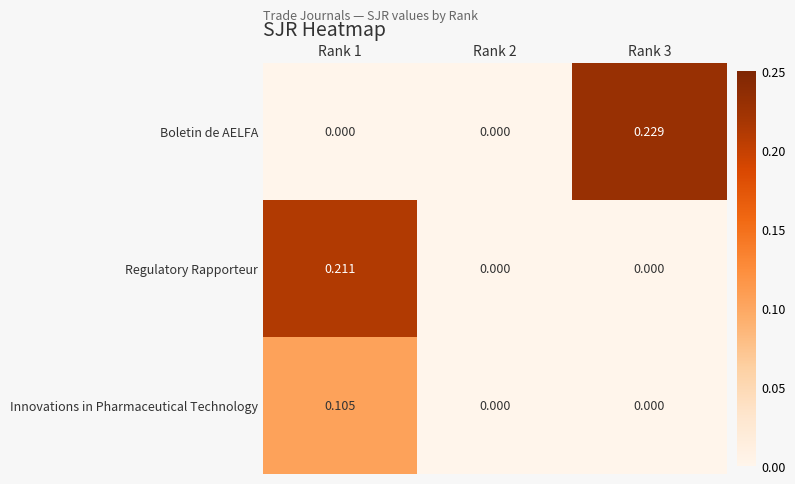

Between Rank 1 and Rank 2, which series saw the biggest shift?

Regulatory Rapporteur